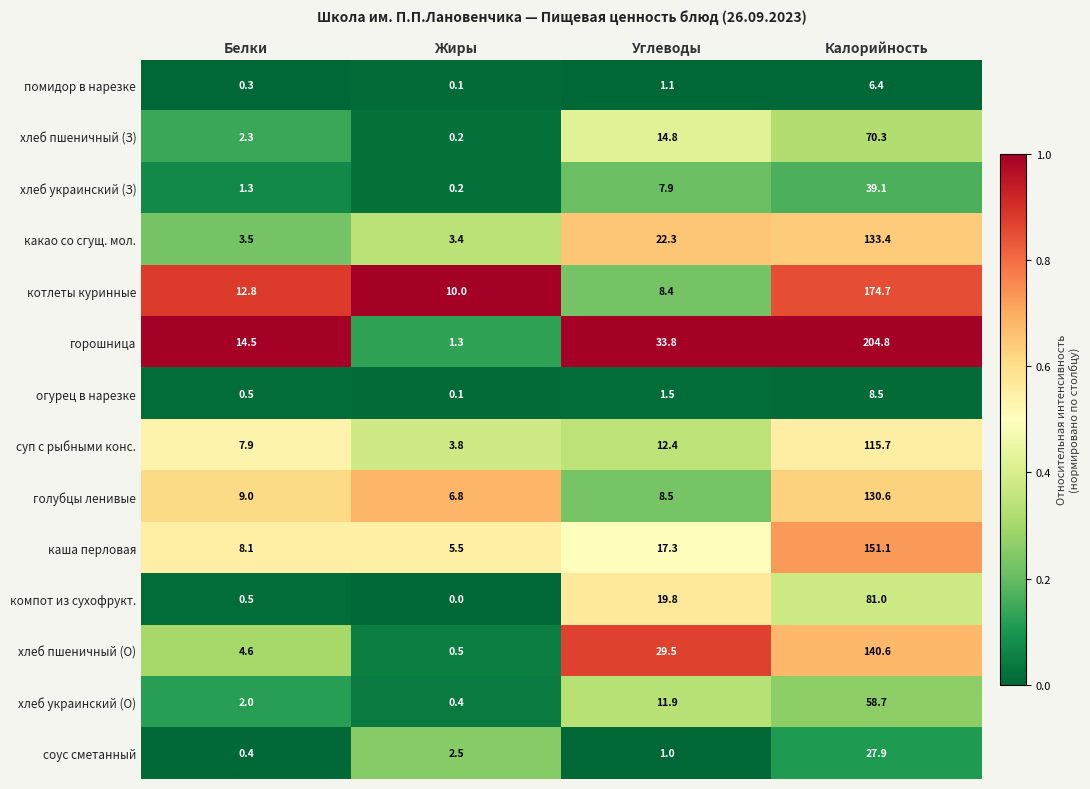

What is the approximate value of хлеб украинский (О) at Углеводы?

11.9